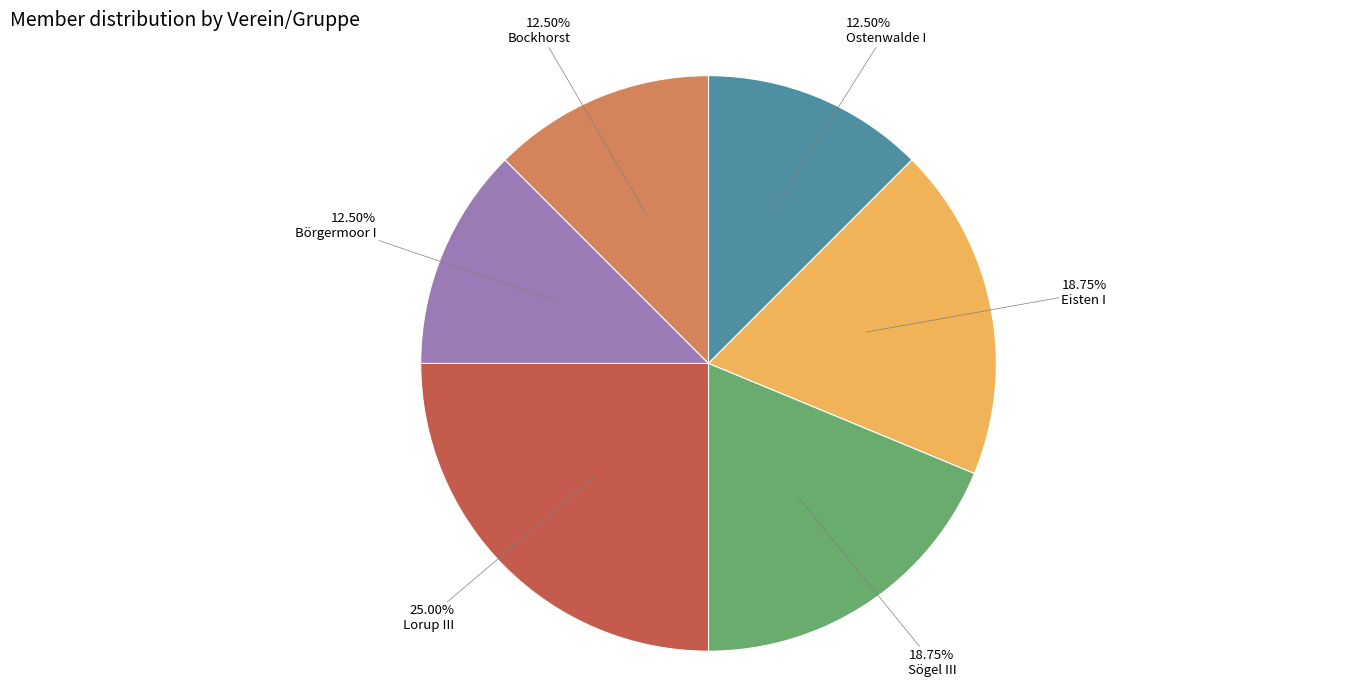

What is the ratio of the value at Bockhorst to the value at Sögel III?

0.7